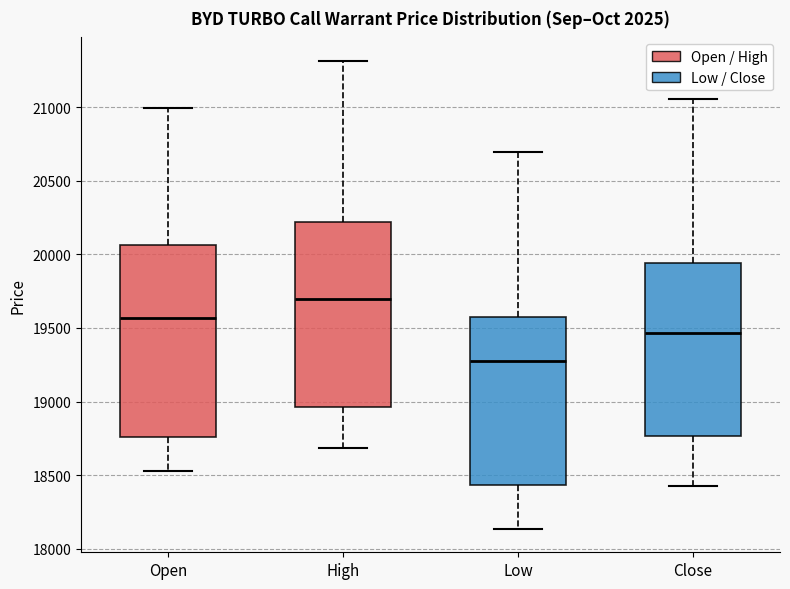

Where does the lower whisker of the box for Open end on the y-axis? The values are not printed on the chart, so give them approximately, as read against the axis.

18550